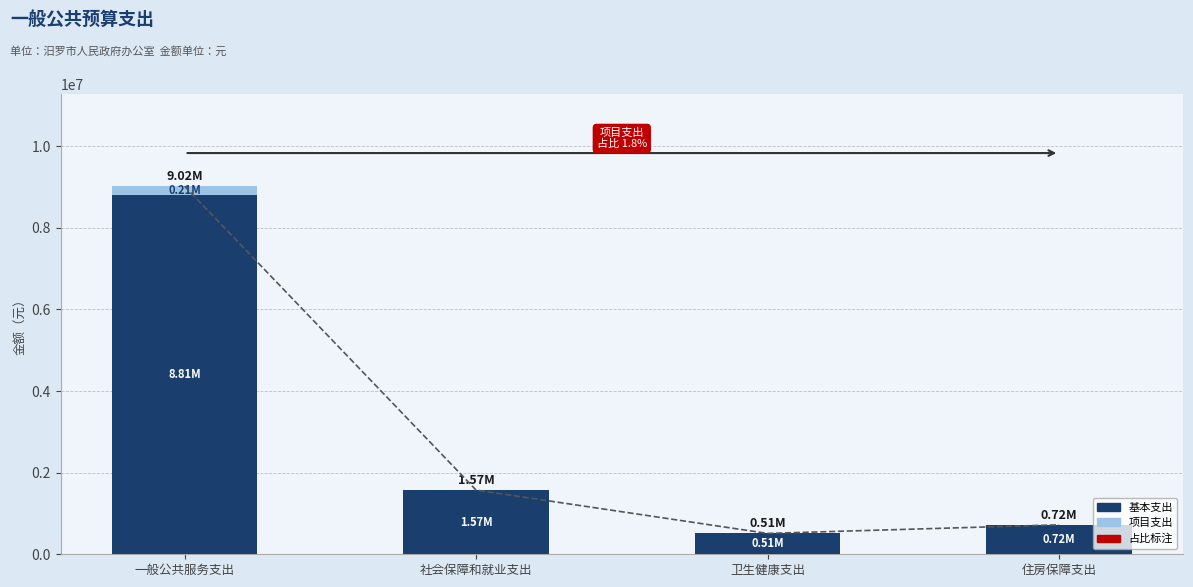

How many data points in 基本支出 are less than 1572937?

2